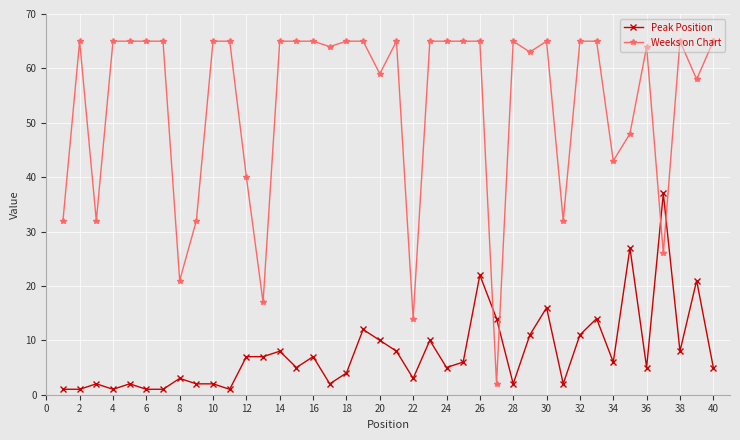

After their last crossing, which series has the higher values: Weeks on Chart or Peak Position?

Weeks on Chart